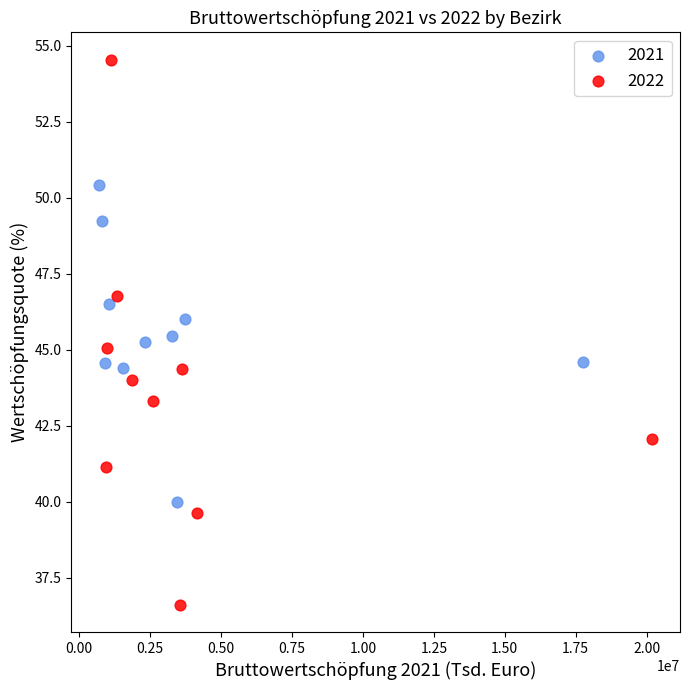

Which series reaches the minimum Y coordinate?

2022